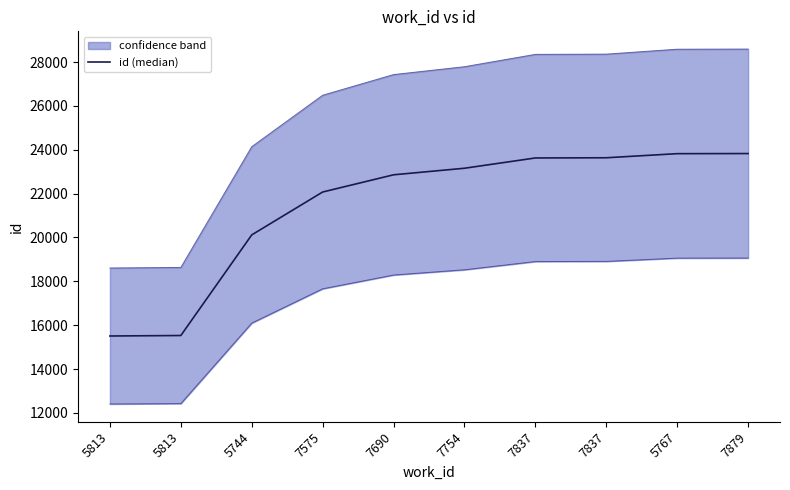

Does the chart display data point markers on the line(s)?

No